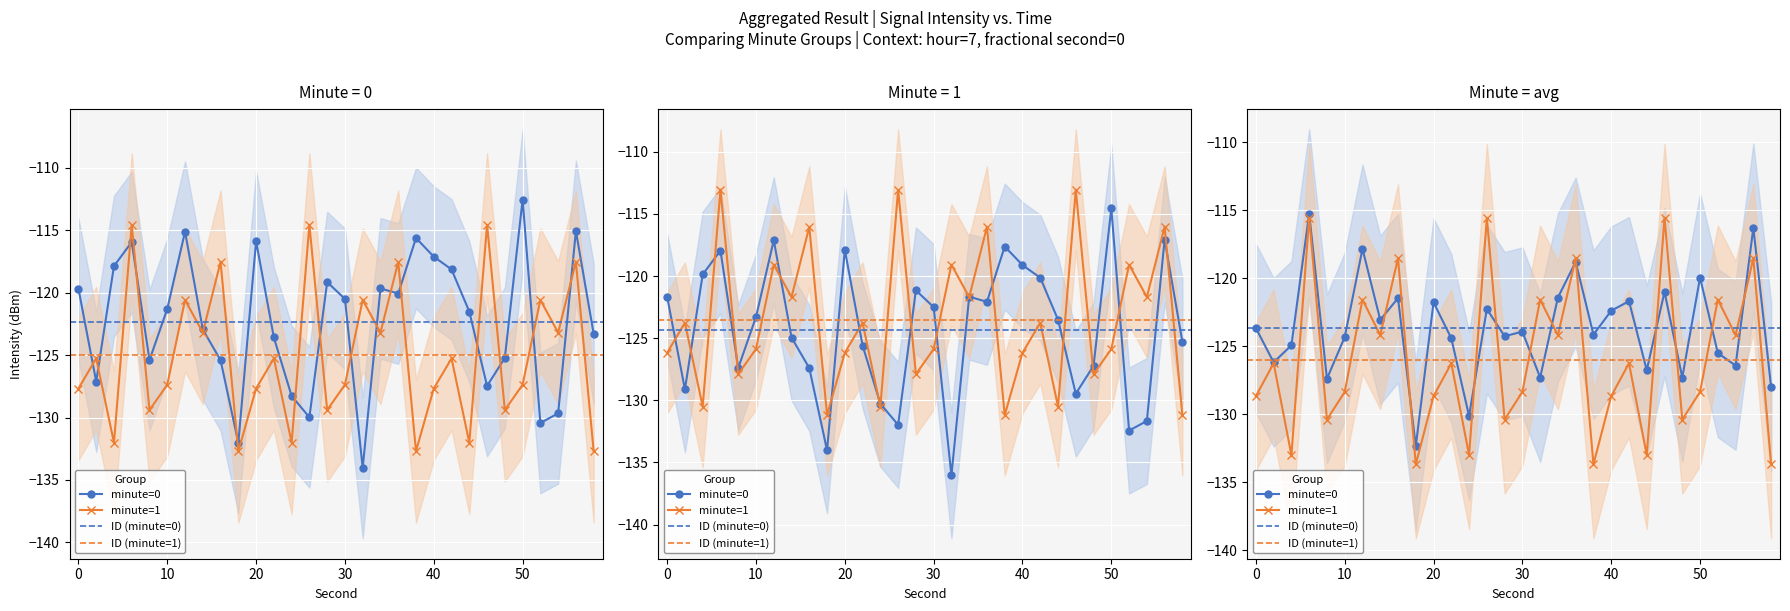

At which category does intensity_minute0 reach its first local peak?

6